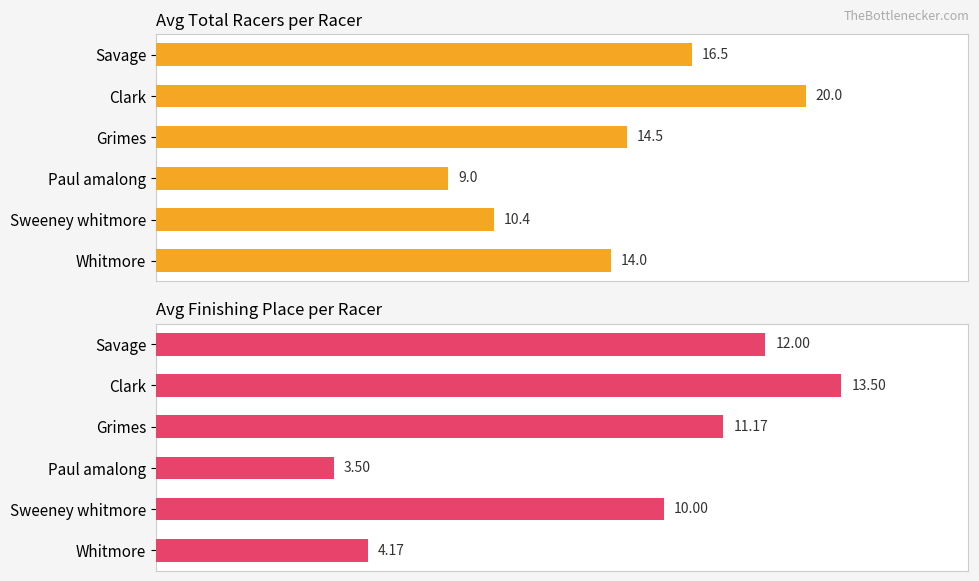

The value of Avg Place at Whitmore is 6.1. True or false?

False